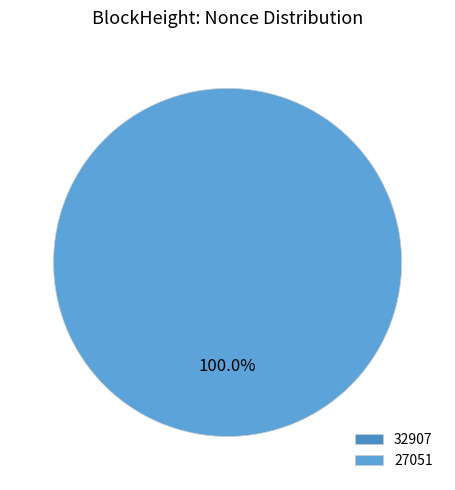

How many segments does this pie chart have?

2